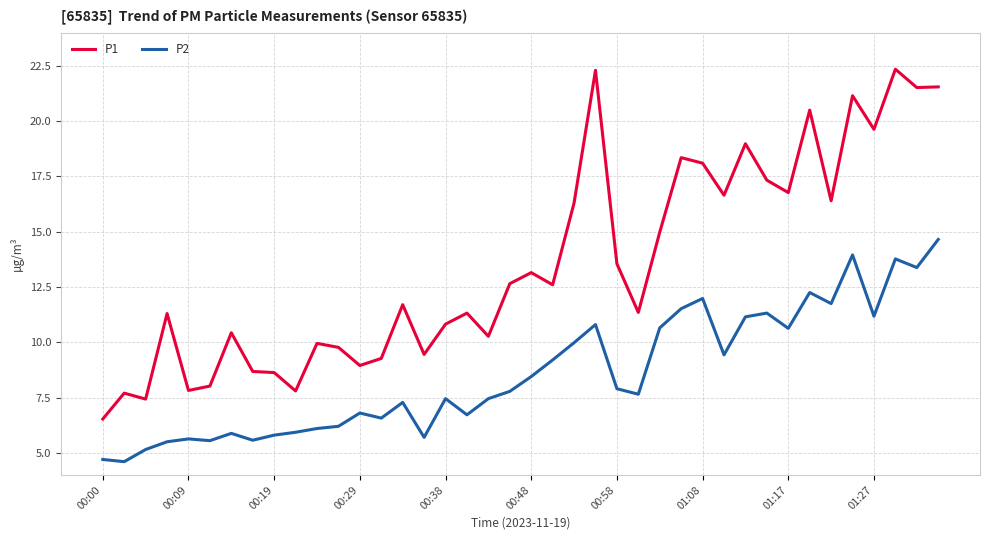

What is the average value of the P1 series?

13.6